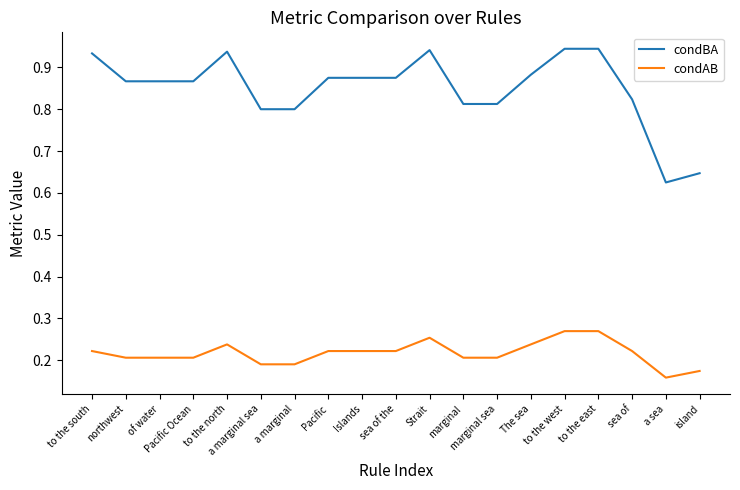

What are all the series names shown in the legend?

condBA, condAB